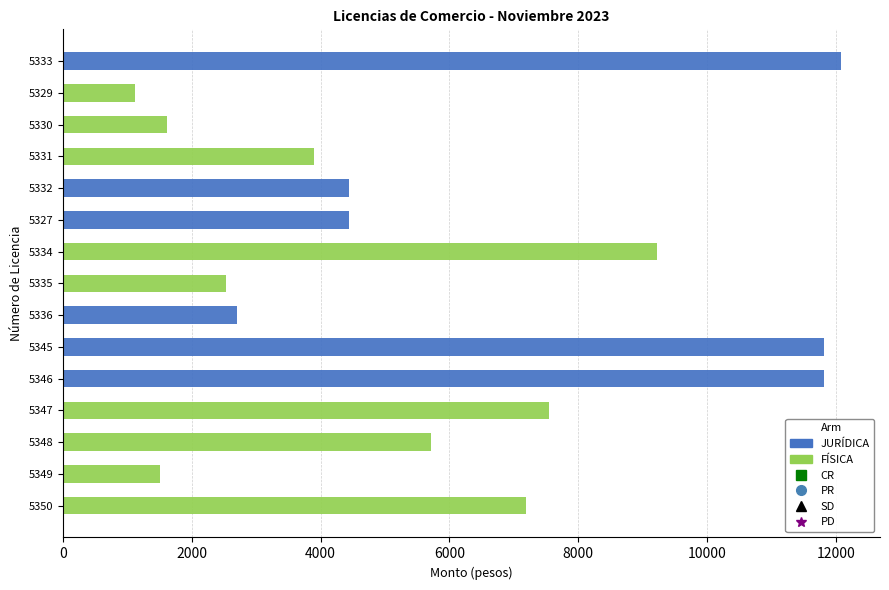

What is the highest value of the FÍSICA series?

9217